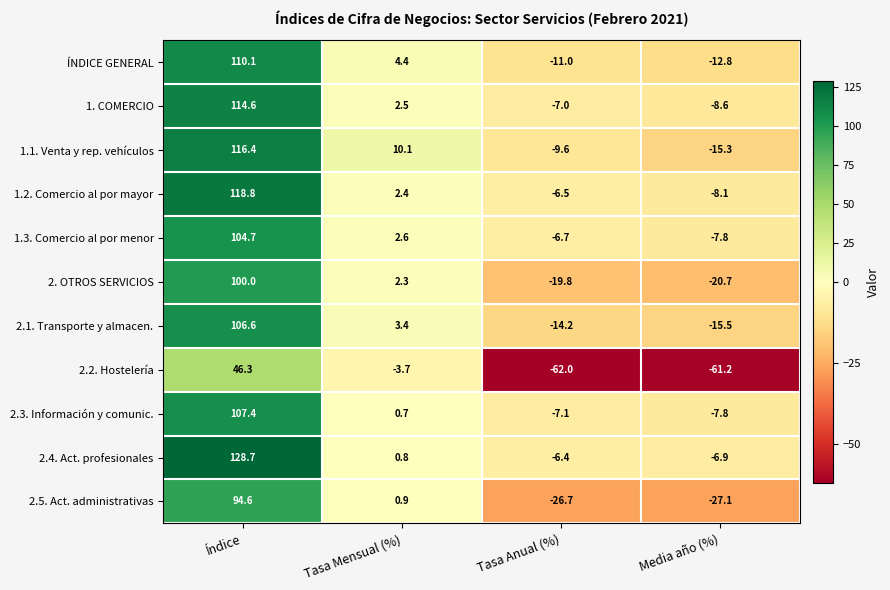

Rank the categories by 2.1. Transporte y almacen. value from lowest to highest.

Media año (%), Tasa Anual (%), Tasa Mensual (%), Índice